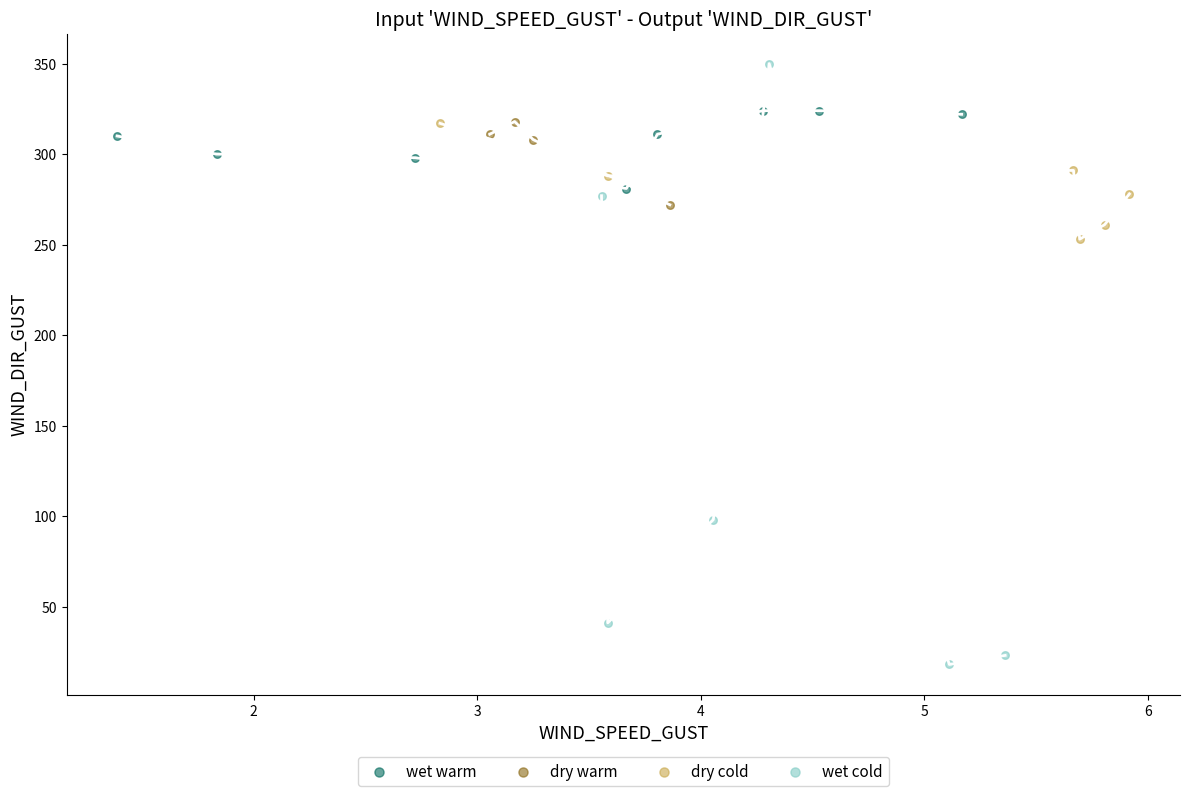

Which series reaches the maximum Y coordinate?

wet cold